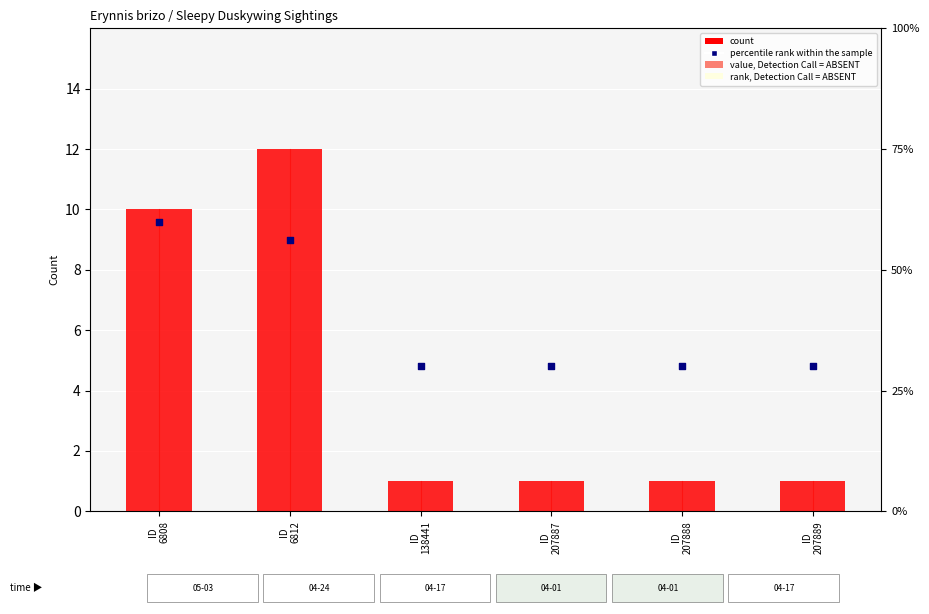

Which series has the largest Y range (max minus min)?

count